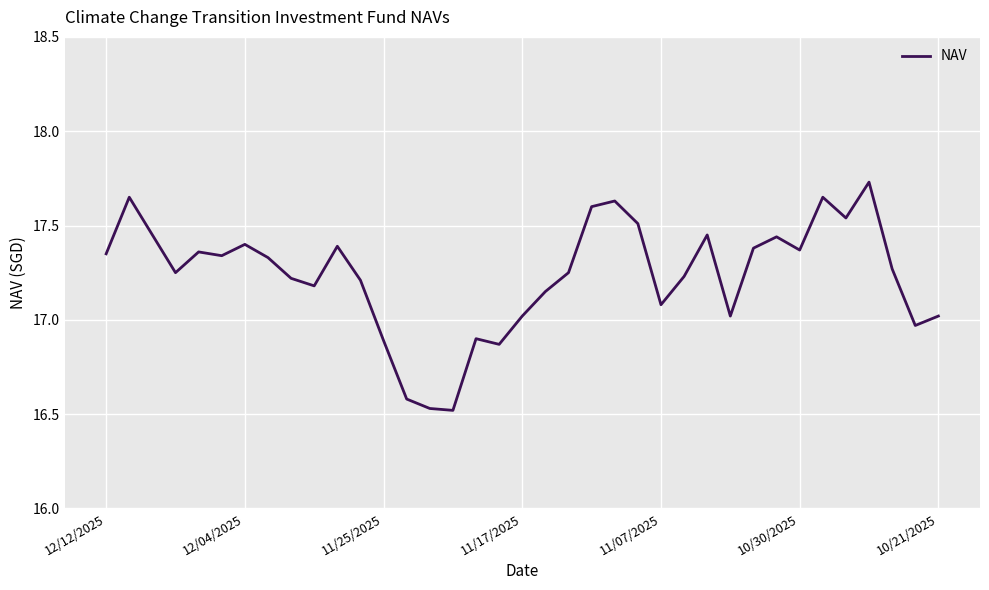

What is the difference between the maximum and minimum values?

1.2